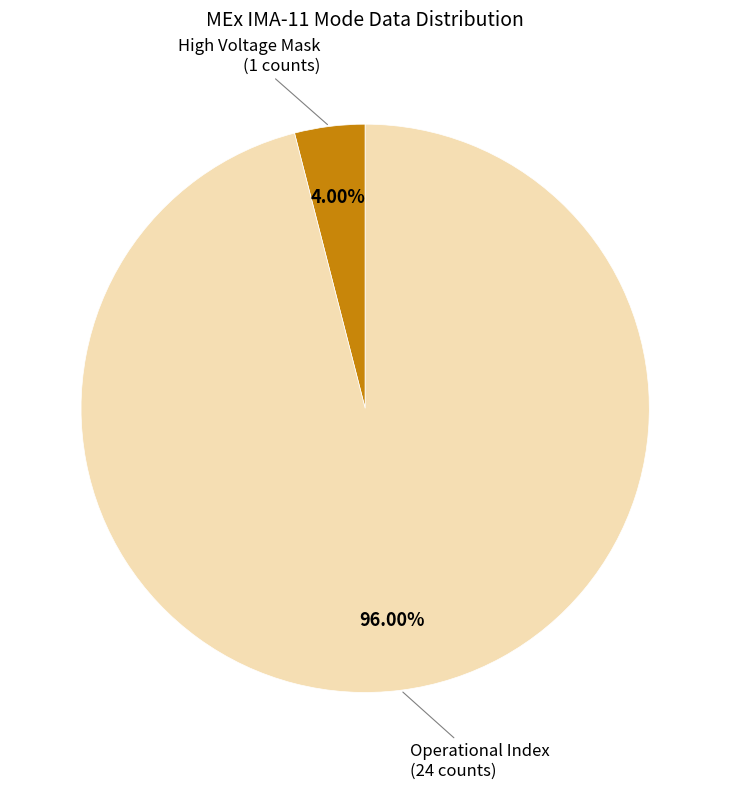

Is there a majority slice in this chart?

Yes